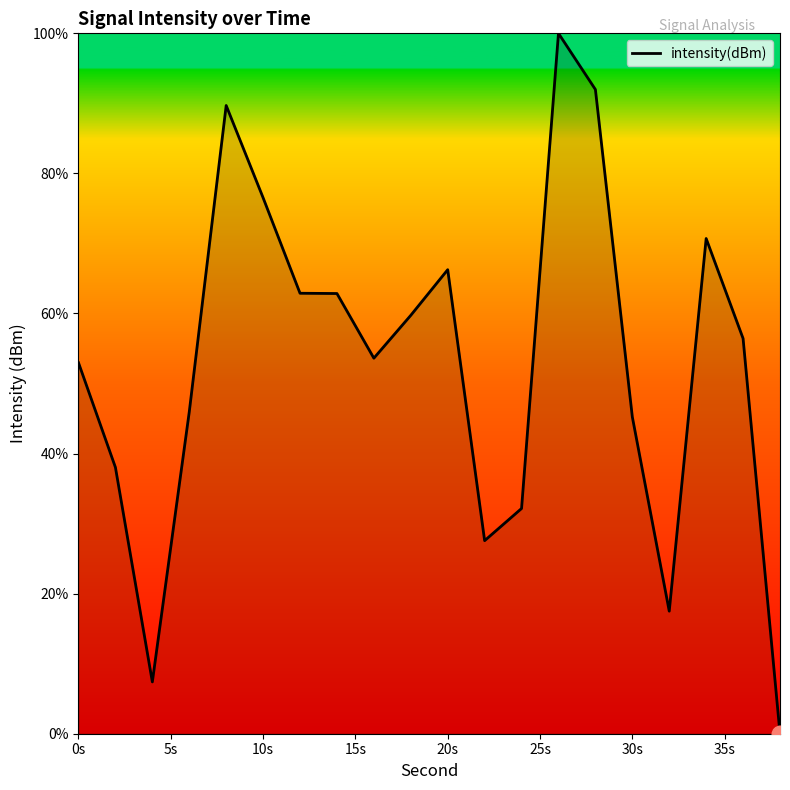

What is the difference between the maximum and minimum values?

100.0